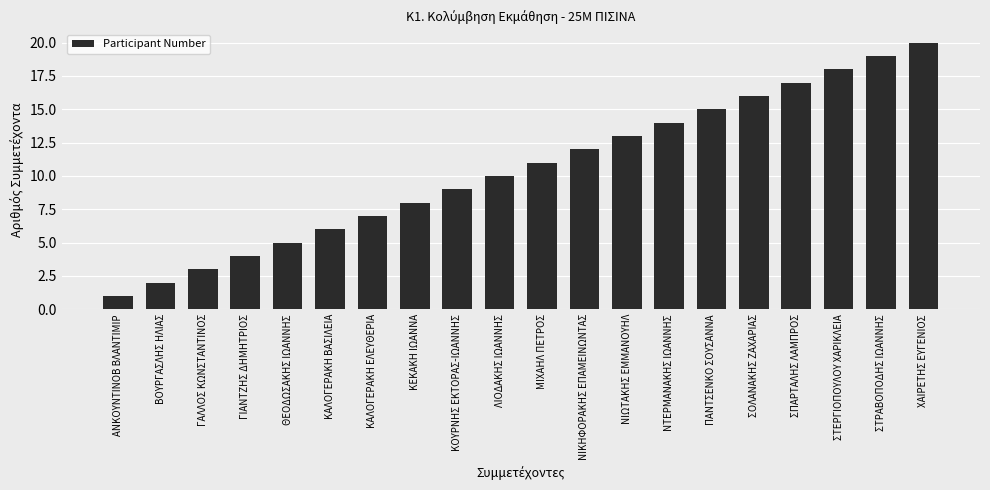

List the labels in order of value, largest first.

ΧΑΙΡΕΤΗΣ ΕΥΓΕΝΙΟΣ, ΣΤΡΑΒΟΠΟΔΗΣ ΙΩΑΝΝΗΣ, ΣΤΕΡΓΙΟΠΟΥΛΟΥ ΧΑΡΙΚΛΕΙΑ, ΣΠΑΡΤΑΛΗΣ ΛΑΜΠΡΟΣ, ΣΟΛΑΝΑΚΗΣ ΖΑΧΑΡΙΑΣ, ΠΑΝΤΣΕΝΚΟ ΣΟΥΣΑΝΝΑ, ΝΤΕΡΜΑΝΑΚΗΣ ΙΩΑΝΝΗΣ, ΝΙΩΤΑΚΗΣ ΕΜΜΑΝΟΥΗΛ, ΝΙΚΗΦΟΡΑΚΗΣ ΕΠΑΜΕΙΝΩΝΤΑΣ, ΜΙΧΑΗΛ ΠΕΤΡΟΣ, ΛΙΟΔΑΚΗΣ ΙΩΑΝΝΗΣ, ΚΟΥΡΝΗΣ ΕΚΤΟΡΑΣ-ΙΩΑΝΝΗΣ, ΚΕΚΑΚΗ ΙΩΑΝΝΑ, ΚΑΛΟΓΕΡΑΚΗ ΕΛΕΥΘΕΡΙΑ, ΚΑΛΟΓΕΡΑΚΗ ΒΑΣΙΛΕΙΑ, ΘΕΟΔΩΣΑΚΗΣ ΙΩΑΝΝΗΣ, ΓΙΑΝΤΖΗΣ ΔΗΜΗΤΡΙΟΣ, ΓΑΛΛΟΣ ΚΩΝΣΤΑΝΤΙΝΟΣ, ΒΟΥΡΓΑΣΛΗΣ ΗΛΙΑΣ, ΑΝΚΟΥΝΤΙΝΟΒ ΒΛΑΝΤΙΜΙΡ